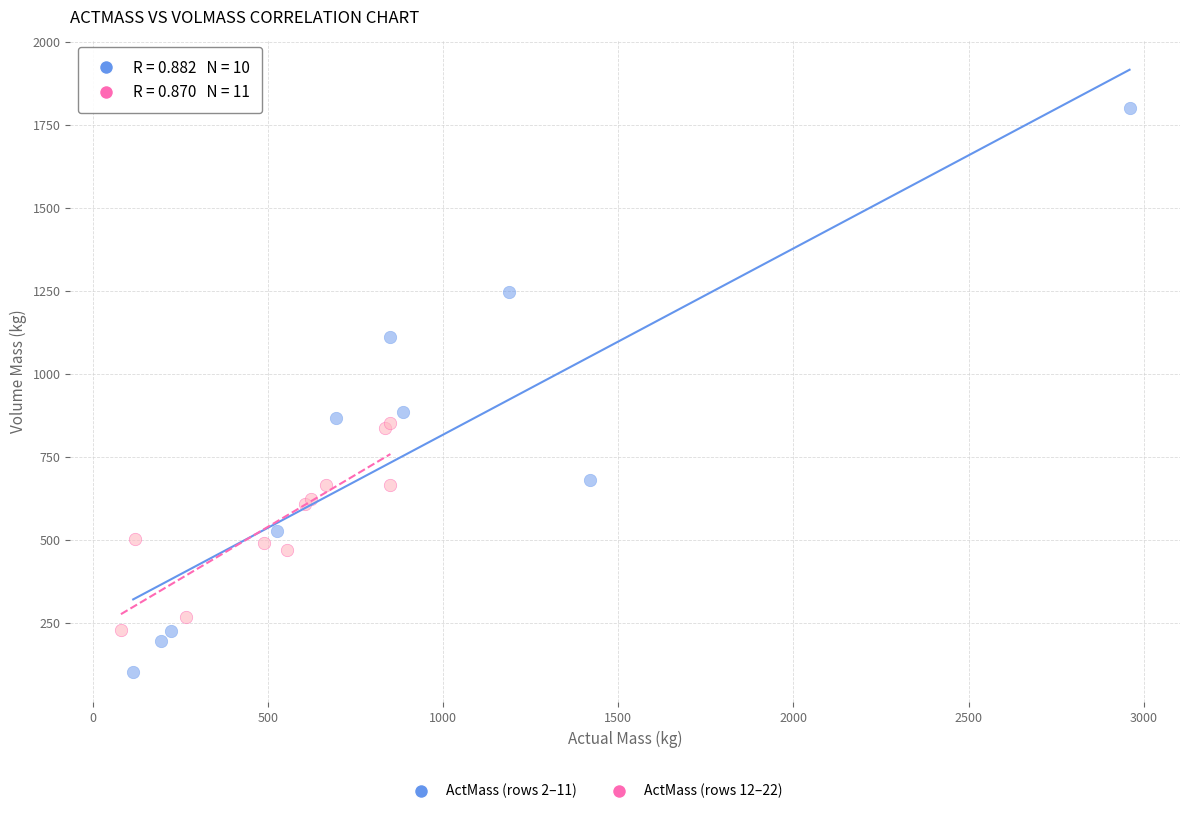

Which series contains the highest Y value?

ActMass (rows 2–11)